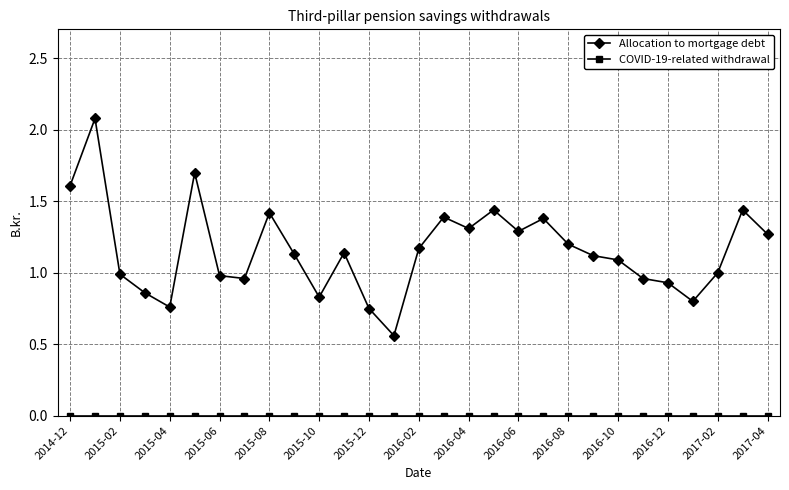

How many series are shown in this chart?

2